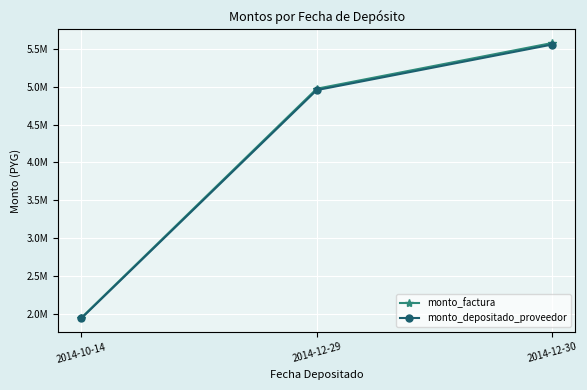

What is the sum of all monto_factura values?

12500000